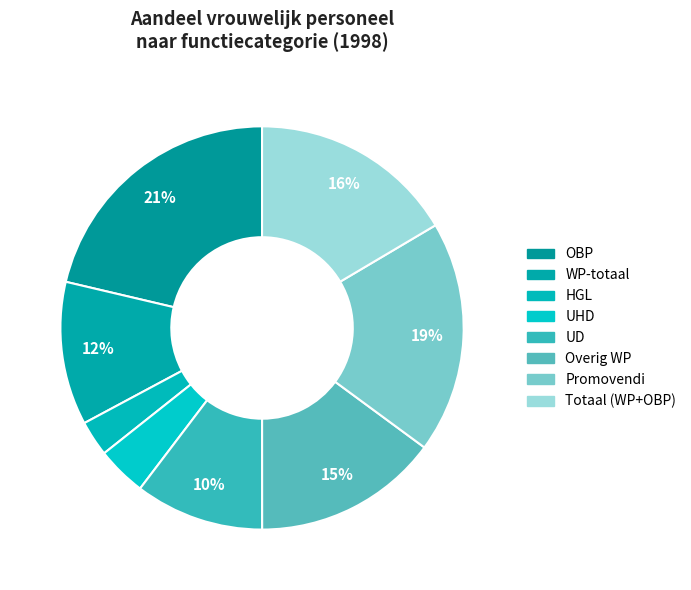

How many segments does this pie chart have?

8